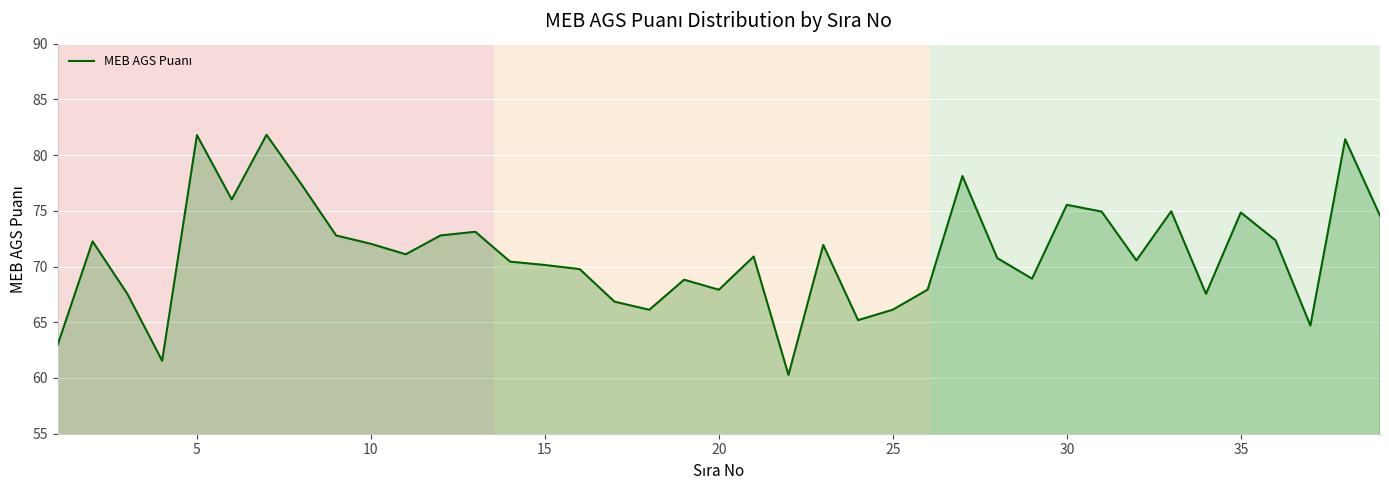

What is the difference between the maximum and minimum values?

21.5